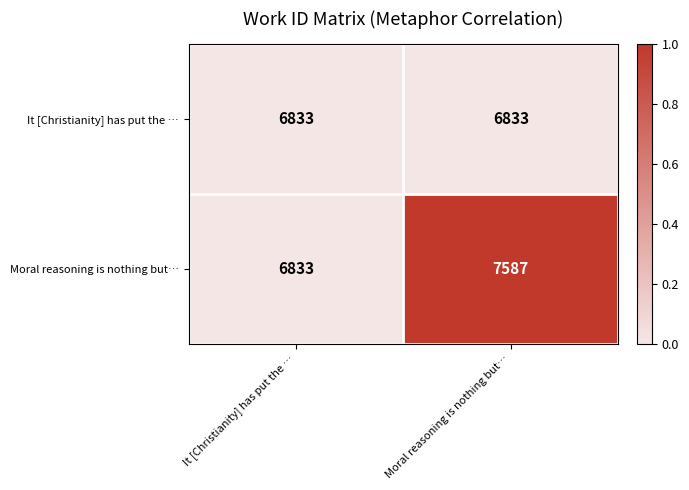

What is the greatest value displayed?

7587